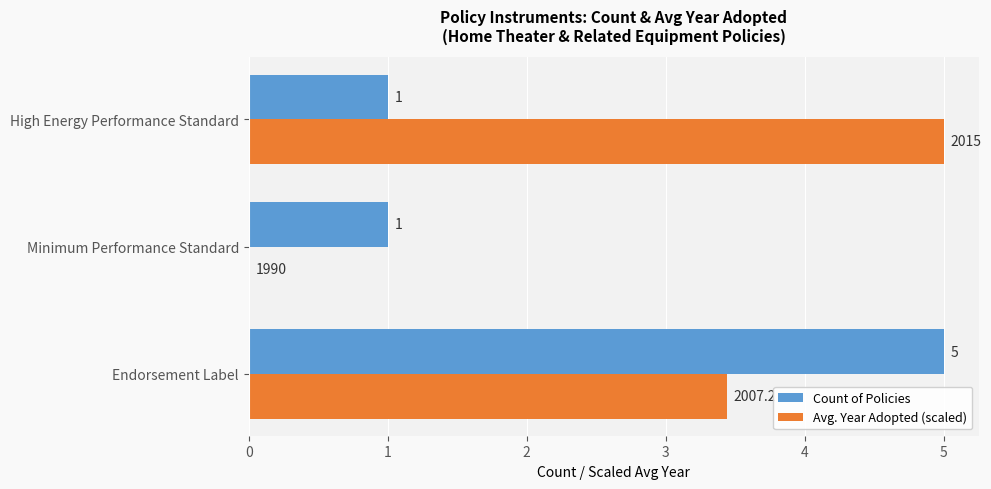

Which series has the widest spread of values?

Avg. Year Adopted (scaled)